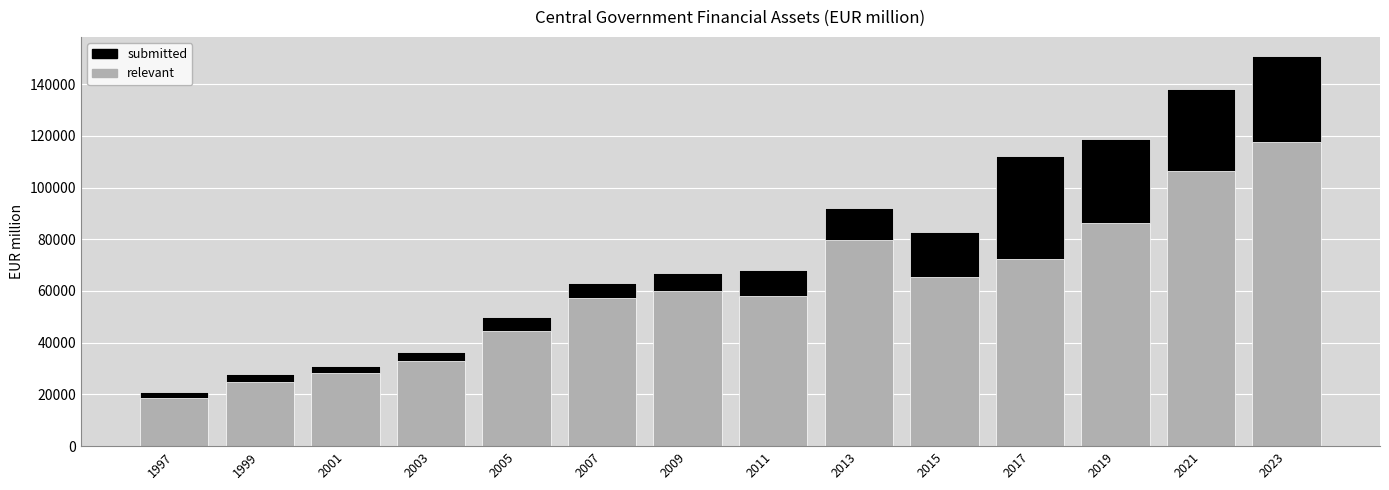

How many values in the relevant series exceed 60032?

7